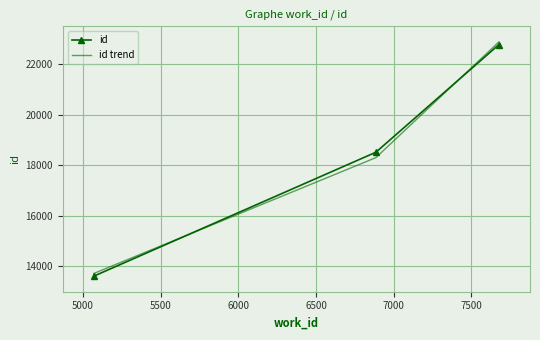

What is the difference between the maximum and minimum values in the id trend series?

9161.0